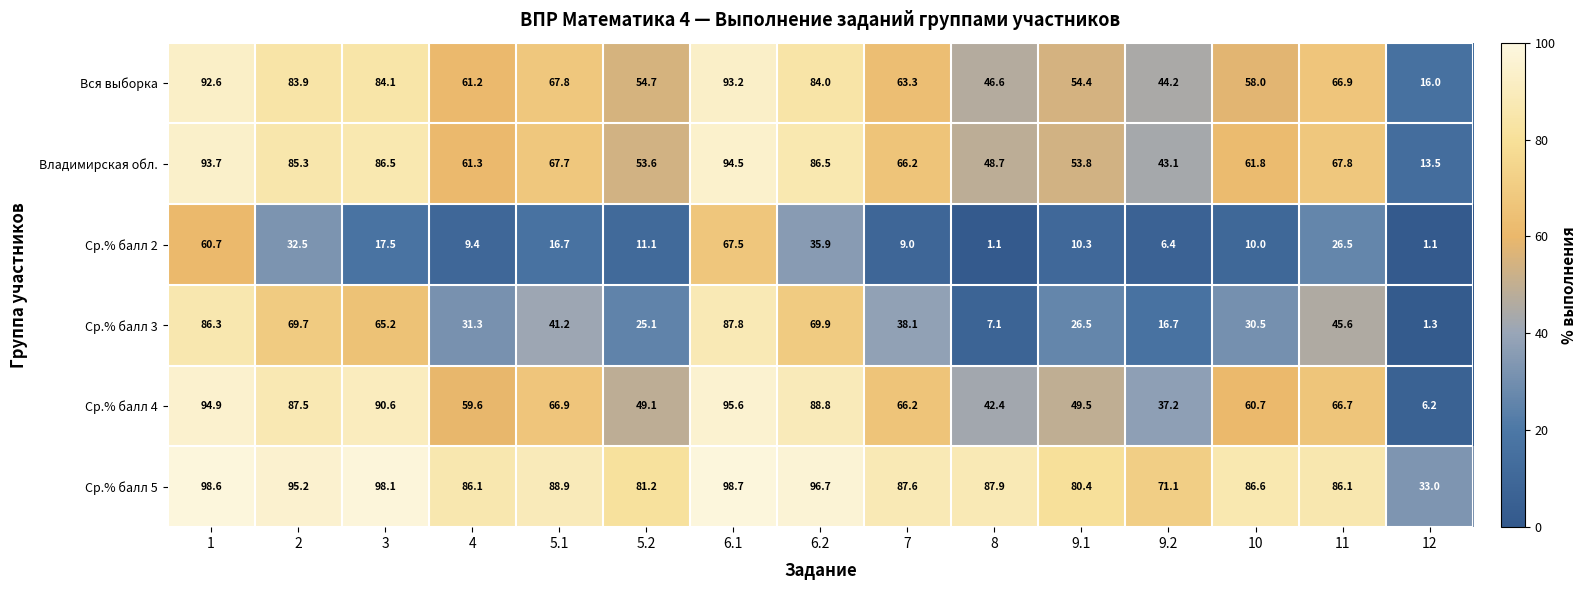

What is the difference between the second highest and minimum values in the Ср.% балл 3 series?

85.0